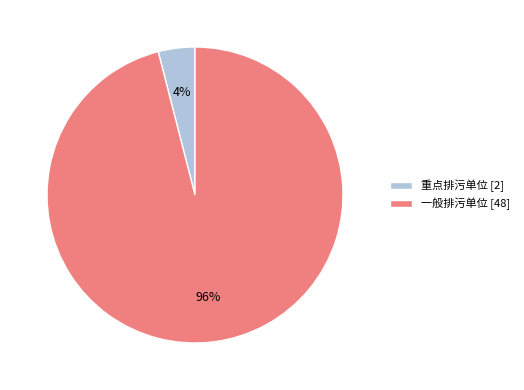

Combined, do 重点排污单位 and 一般排污单位 account for over 50%?

Yes